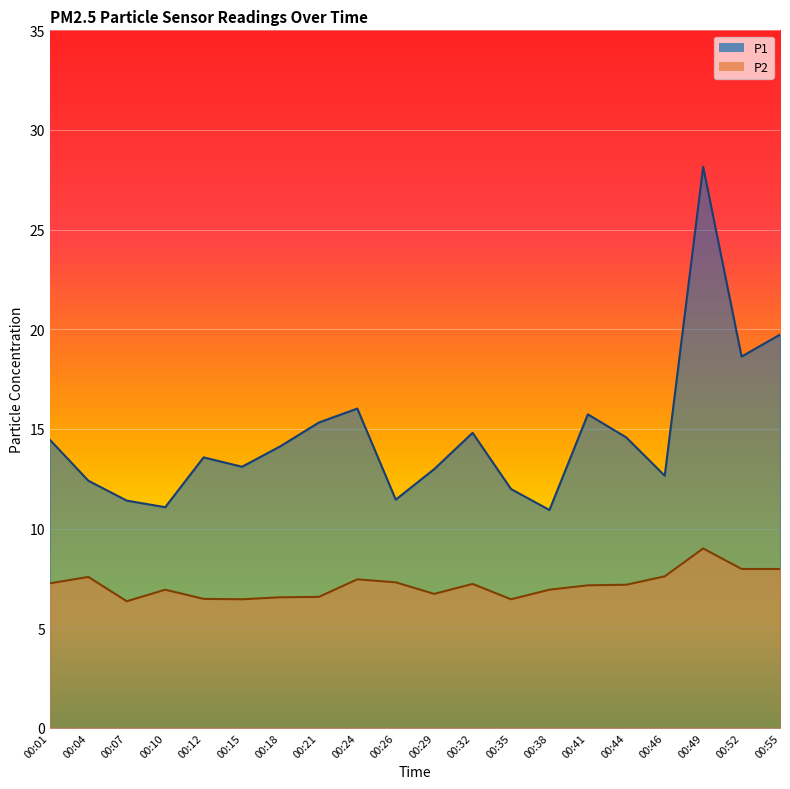

What is the maximum value shown in the chart?

28.1